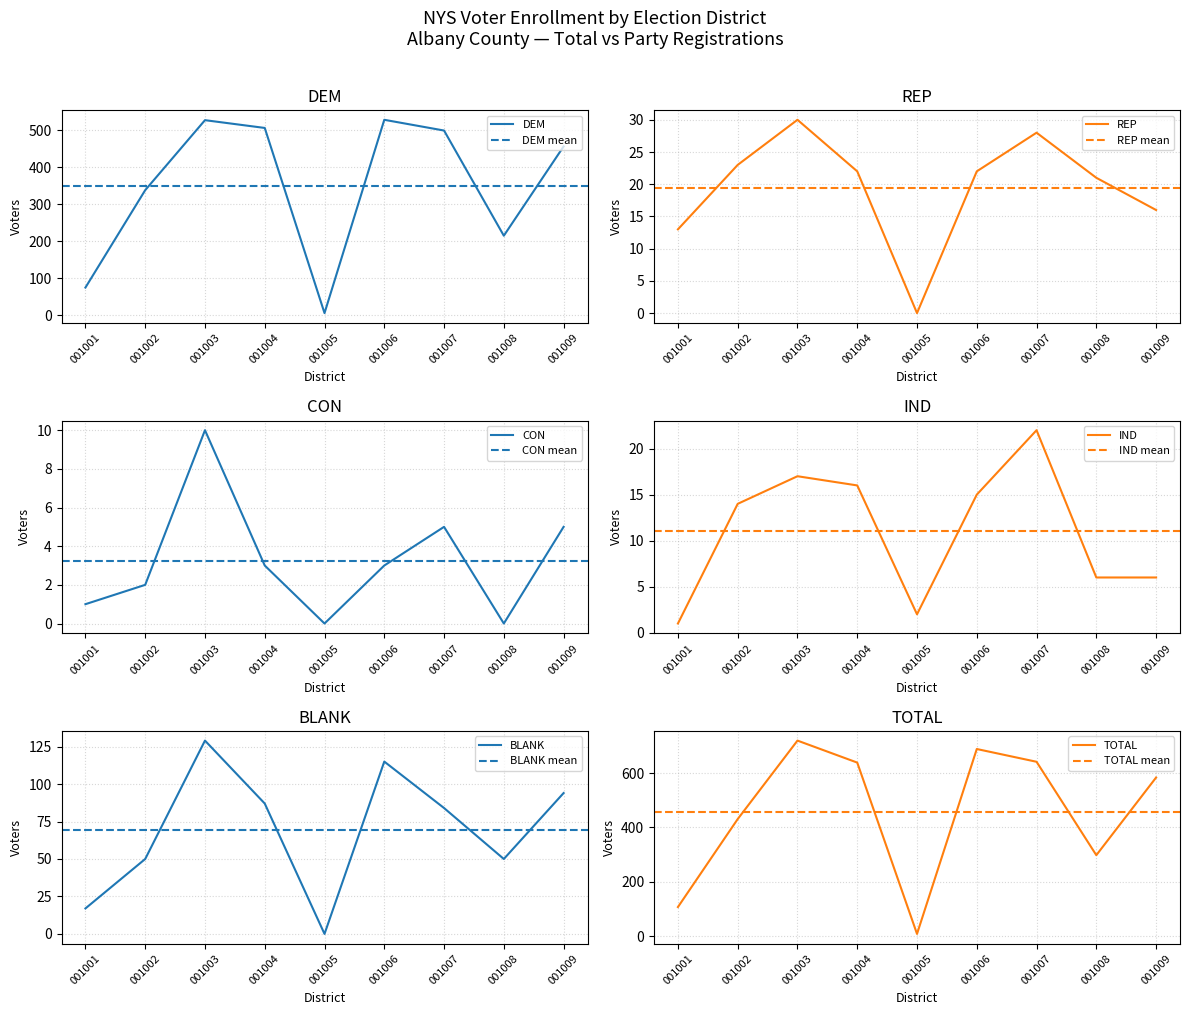

True or false: BLANK and DEM cross at least once.

False